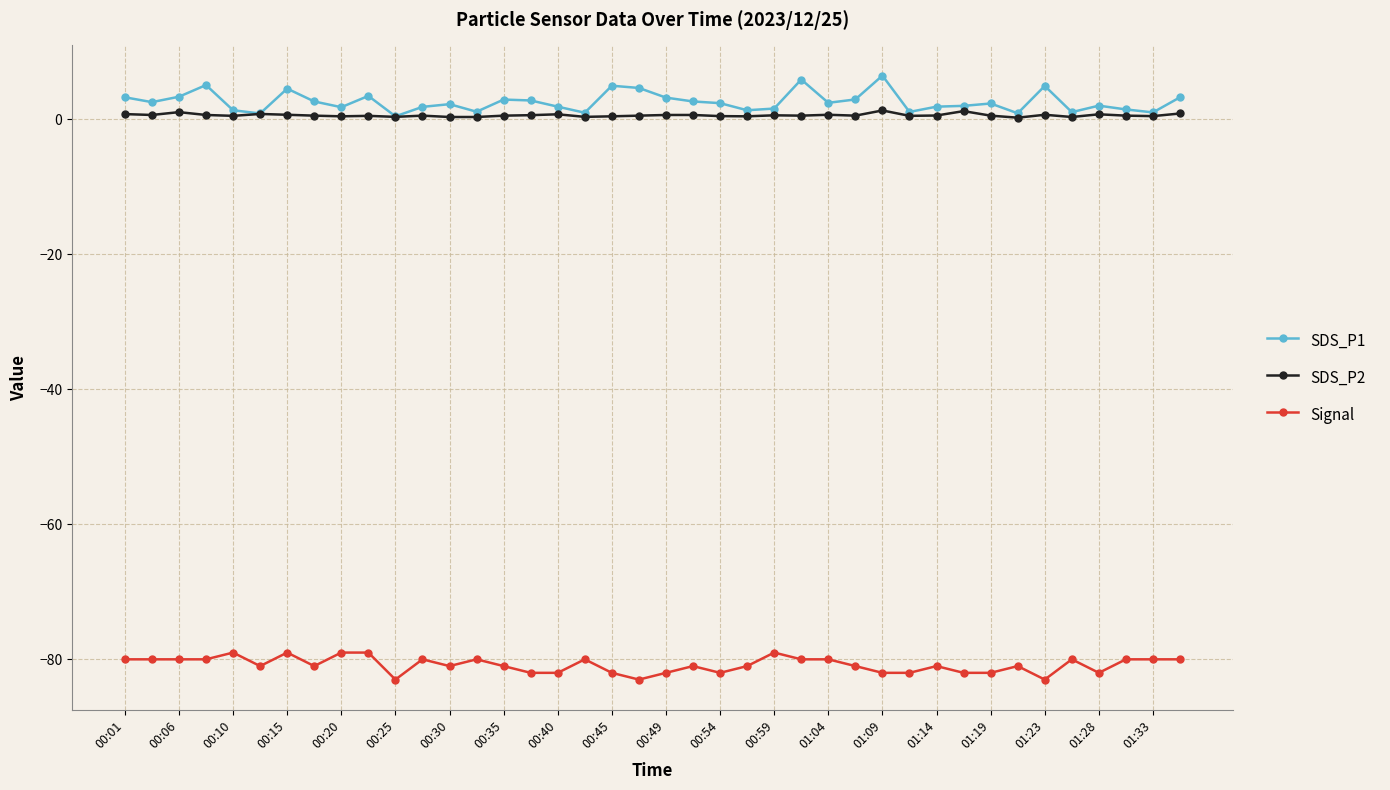

What is the maximum value shown in the chart?

6.4